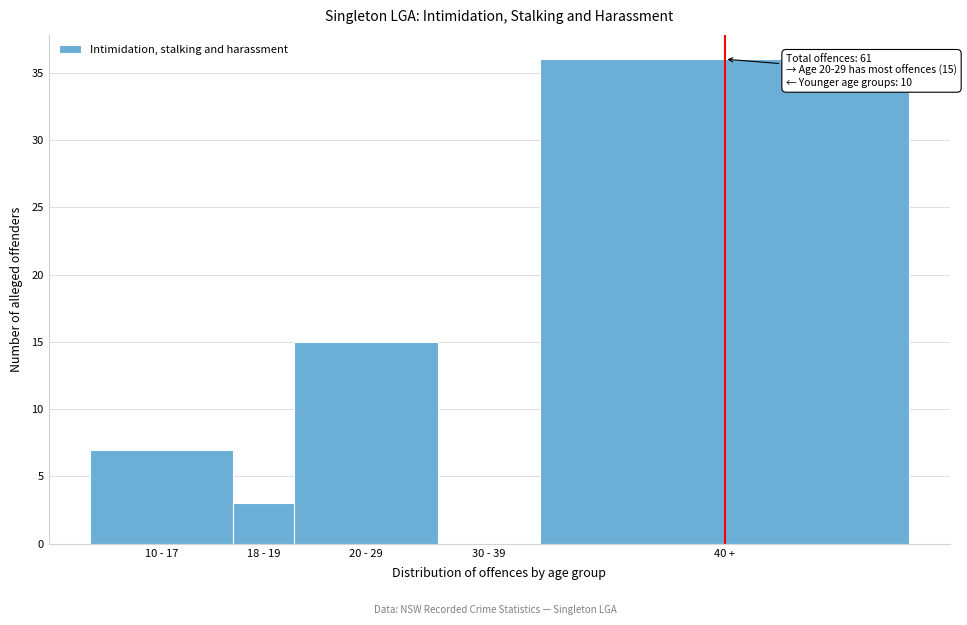

Reading right to left, list all the values displayed in this chart.

40 +=36	30 - 39=0	20 - 29=15	18 - 19=3	10 - 17=7